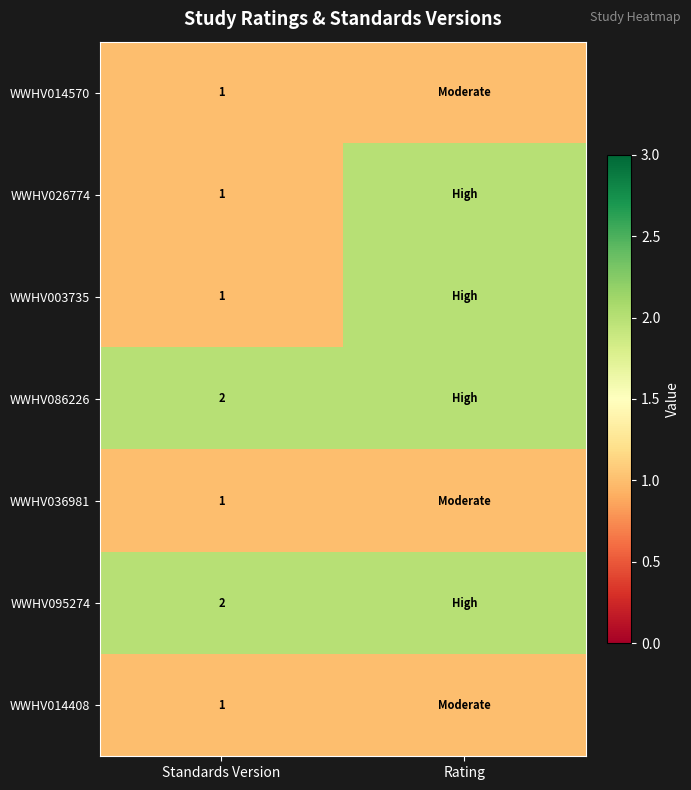

At which category does the chart reach its minimum across all series?

Standards Version